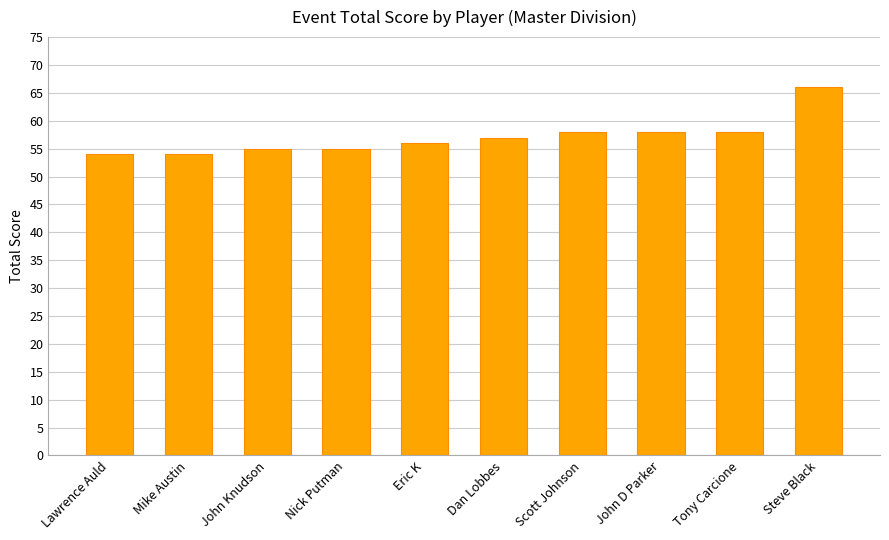

What is the difference between the maximum and minimum values?

12